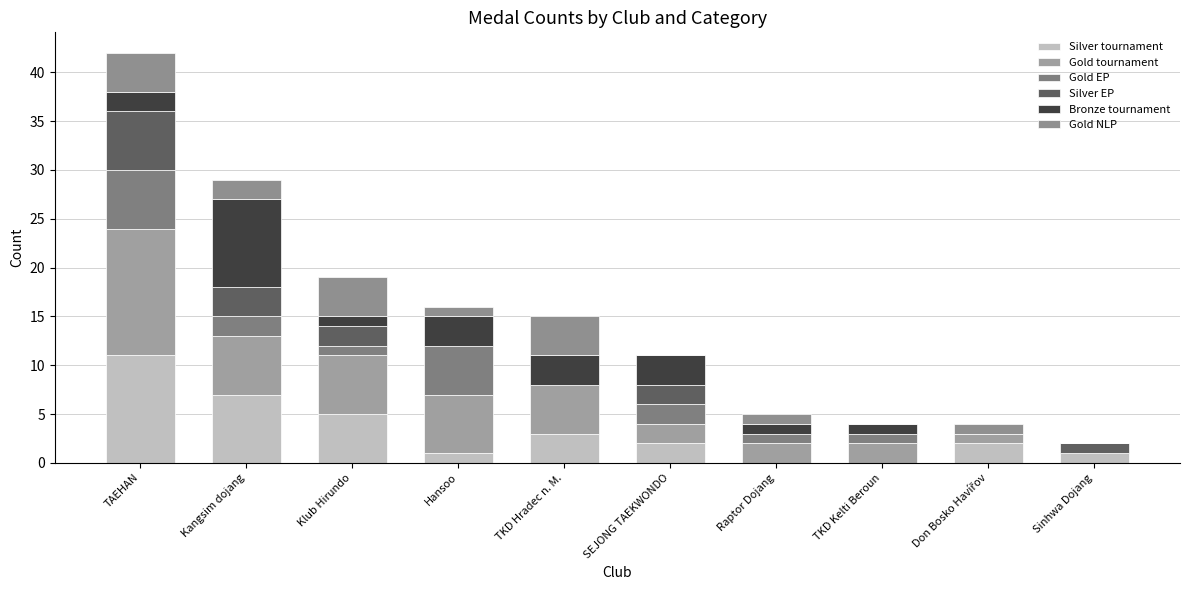

At how many categories does at least one series exceed 5?

4